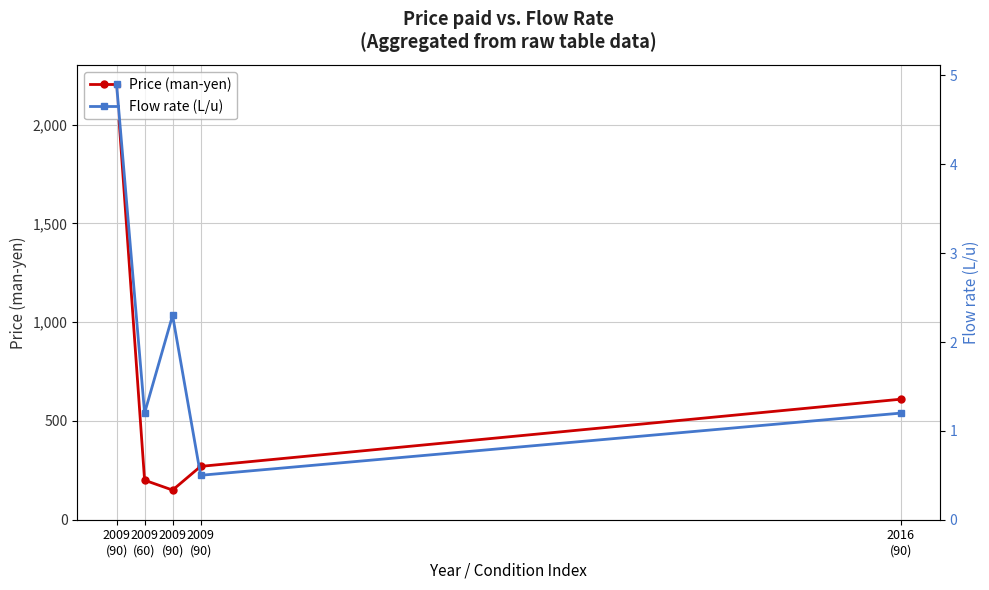

Which category has the highest value across all series?

2009
(90)